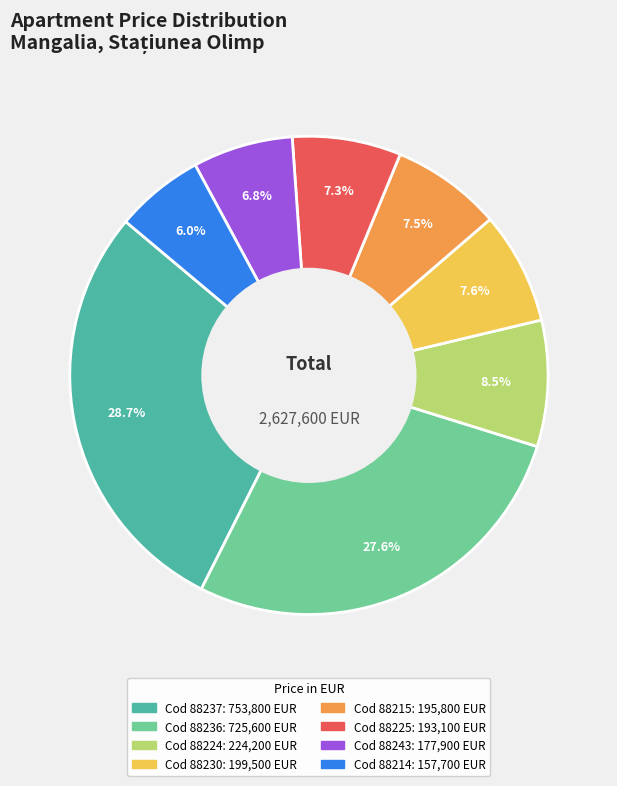

Does any single category account for the majority?

No